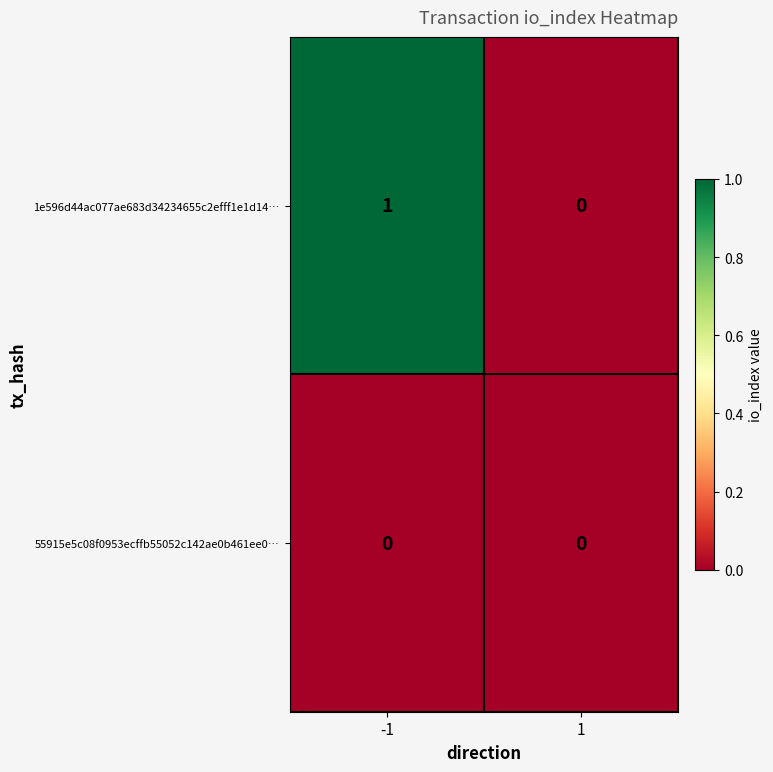

Count the number of categories in the chart.

2